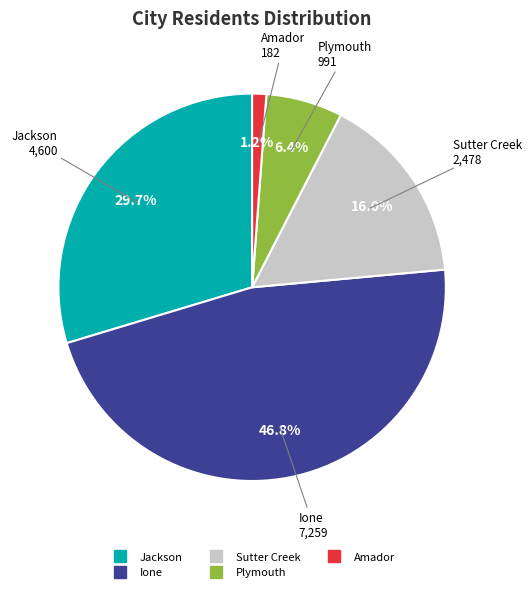

How many segments does this pie chart have?

5